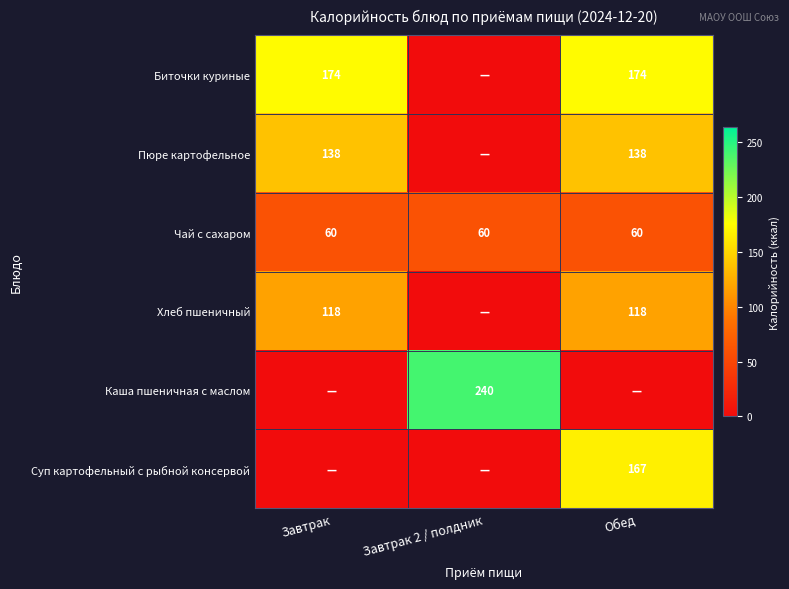

The Чай с сахаром series shows 60 at Завтрак 2 / полдник. True or false?

True